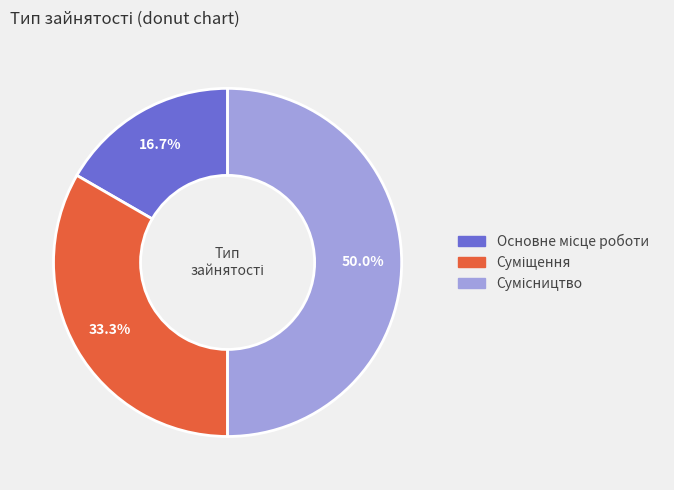

To the nearest percent, what percentage of the pie is Основне місце роботи?

17%